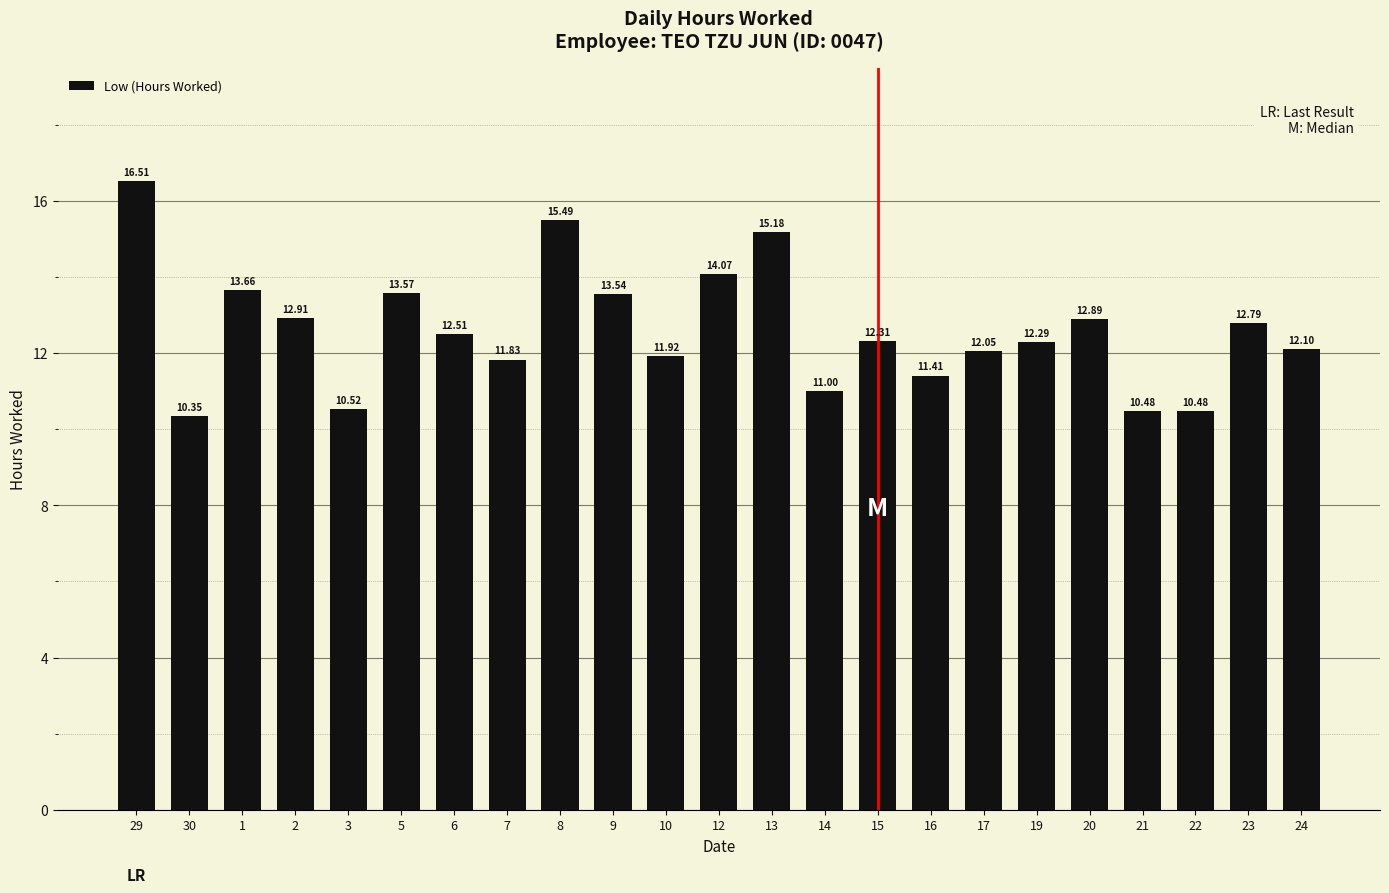

What is the difference between the values at 2 and 12?

1.2